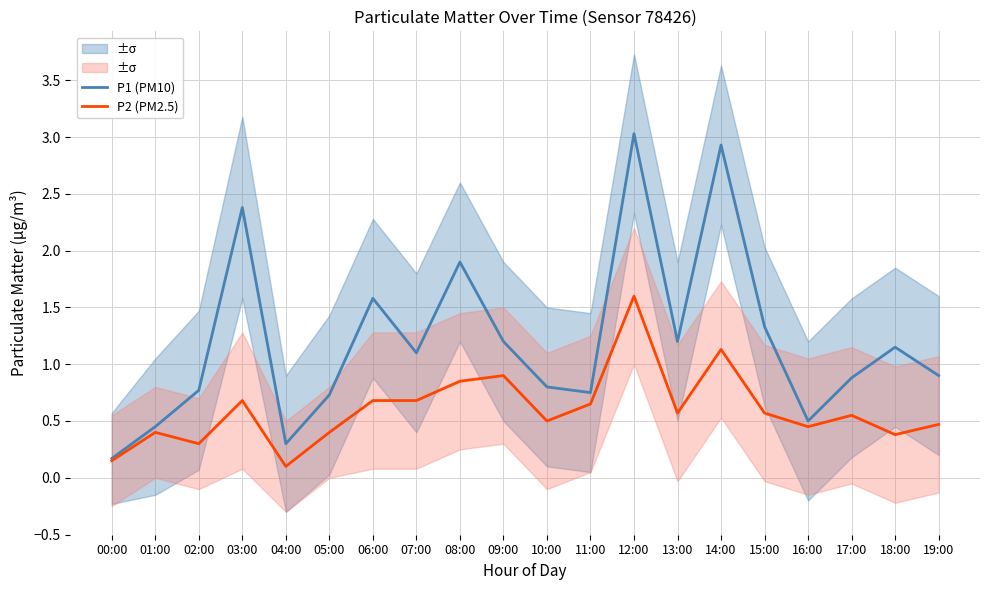

In P1 (PM10), how many points are lower than both neighbors (excluding endpoints)?

5